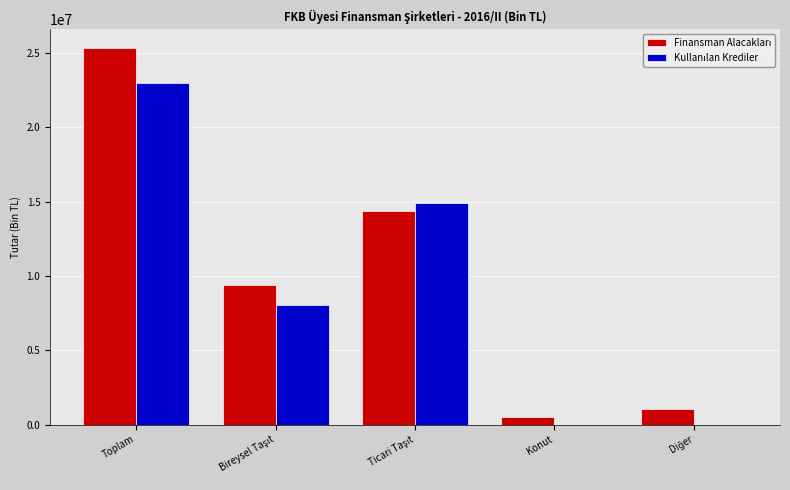

What is the total value across all series at Toplam?

48246464.0